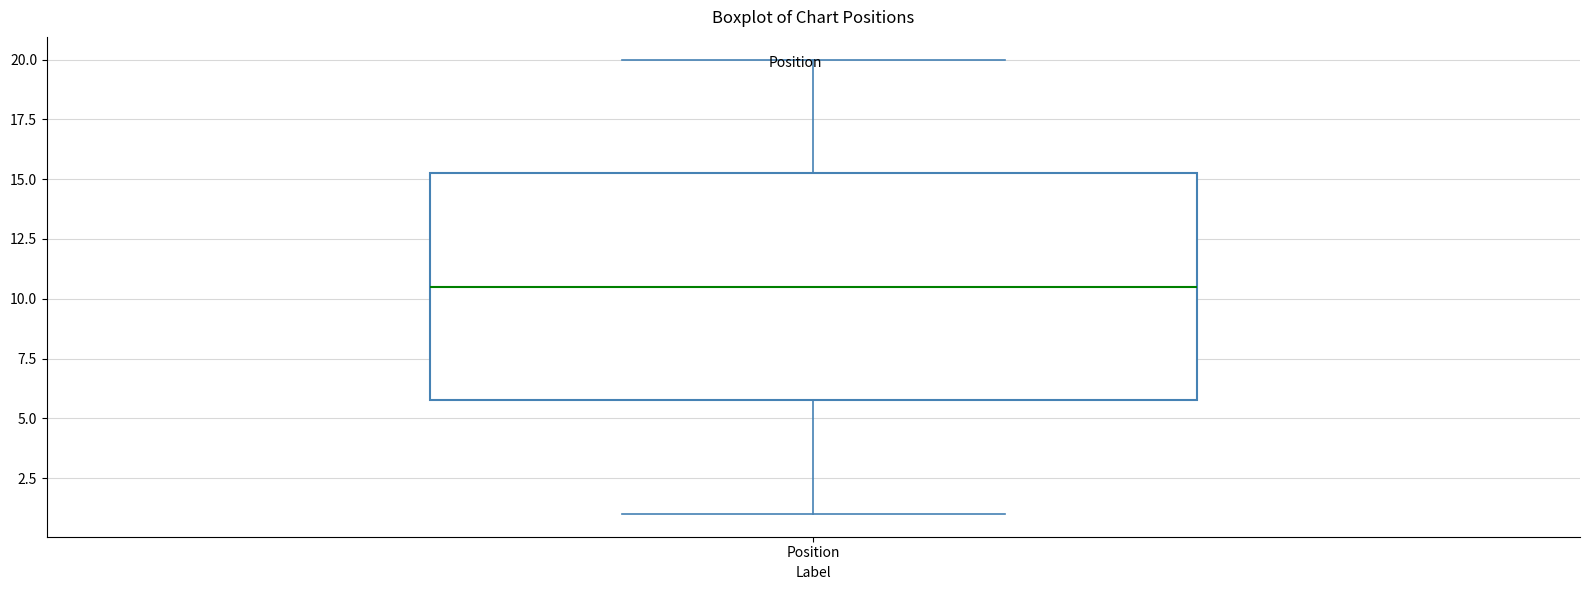

Read this box plot against the y-axis: the position of the median line, the range covered by the box, and the ends of both whiskers. The values are not printed on the chart, so give them approximately, as read against the axis.

median 10.5, box 6.0 to 15.5, whiskers 1.0 to 20.0